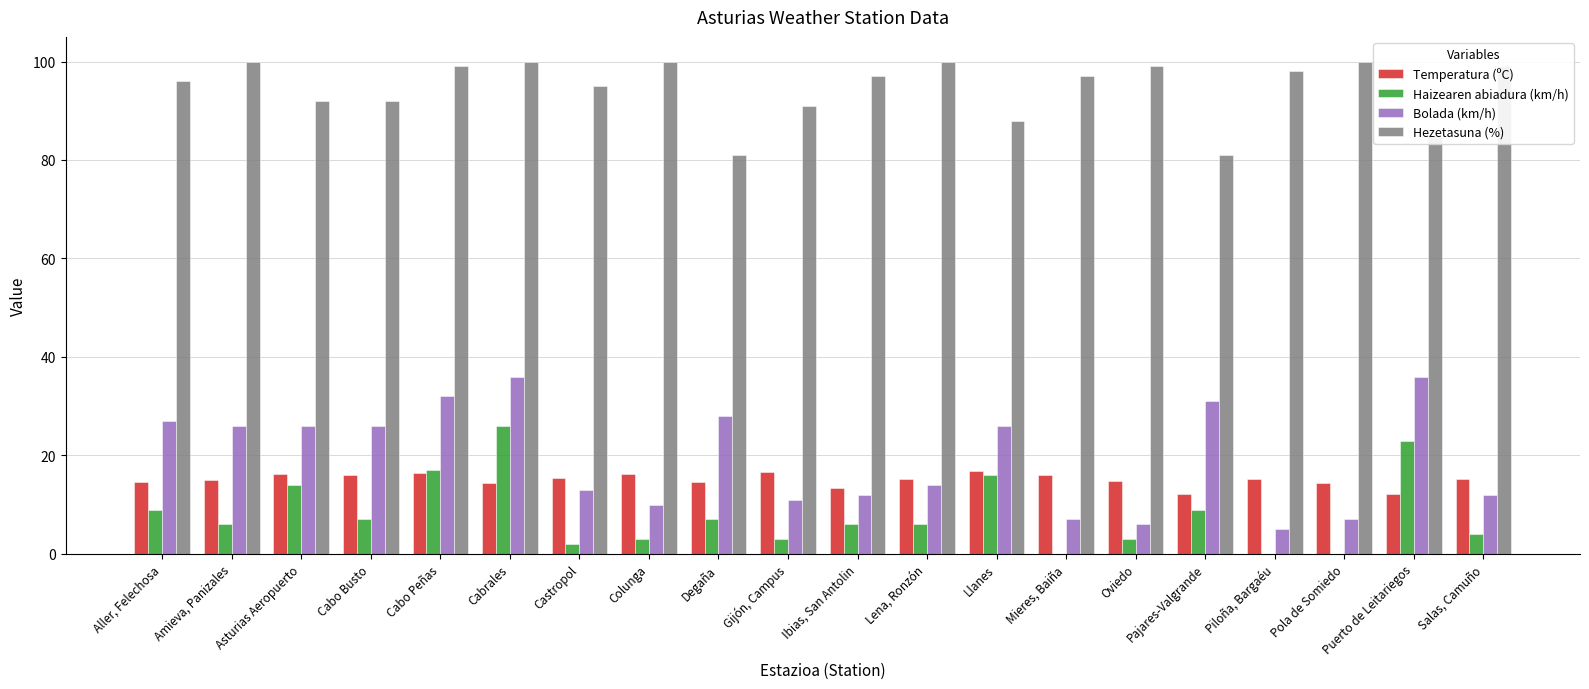

The Haizearen abiadura (km/h) series shows 4.0 at Salas, Camuño. True or false?

True